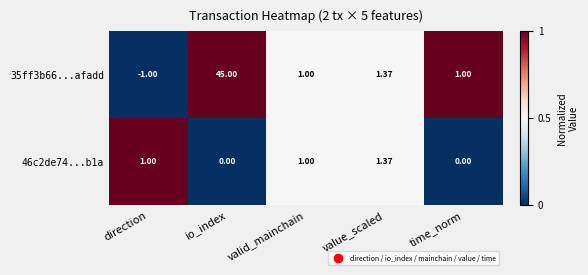

Is the value of 46c2de74...b1a at time_norm greater than the value of 35ff3b66...afadd at direction?

Yes